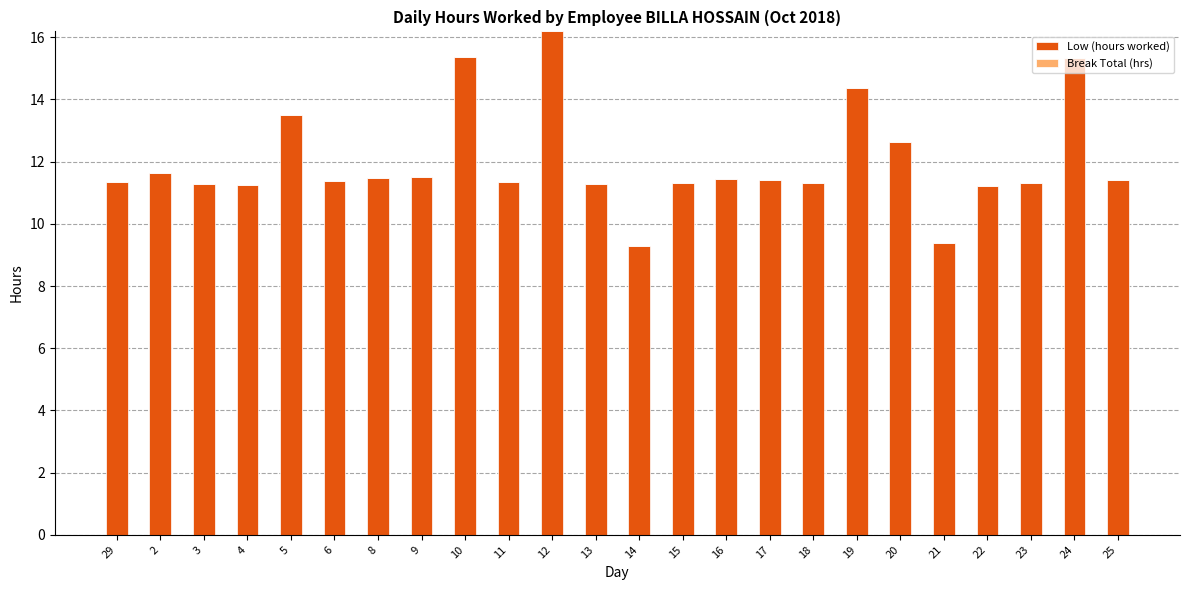

Approximately how many times larger is the value at 24 compared to 11?

1.4